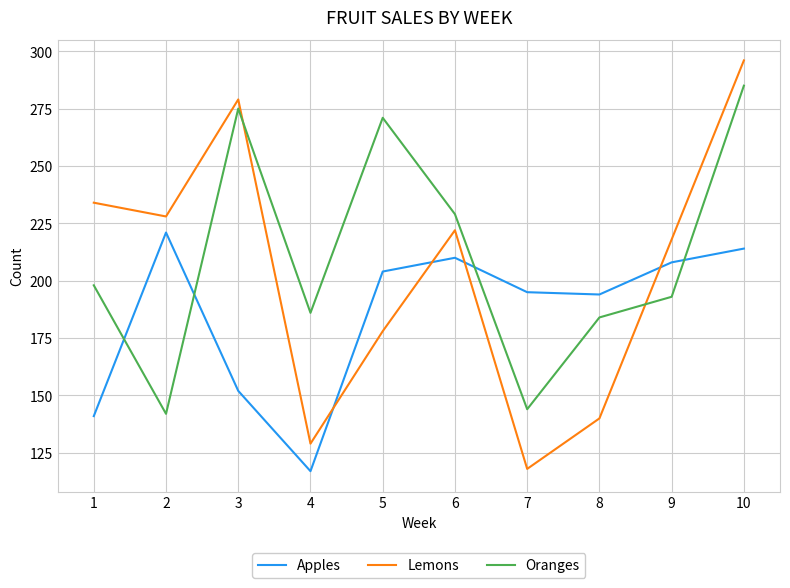

Is it true that Oranges equals 184 at 8?

True